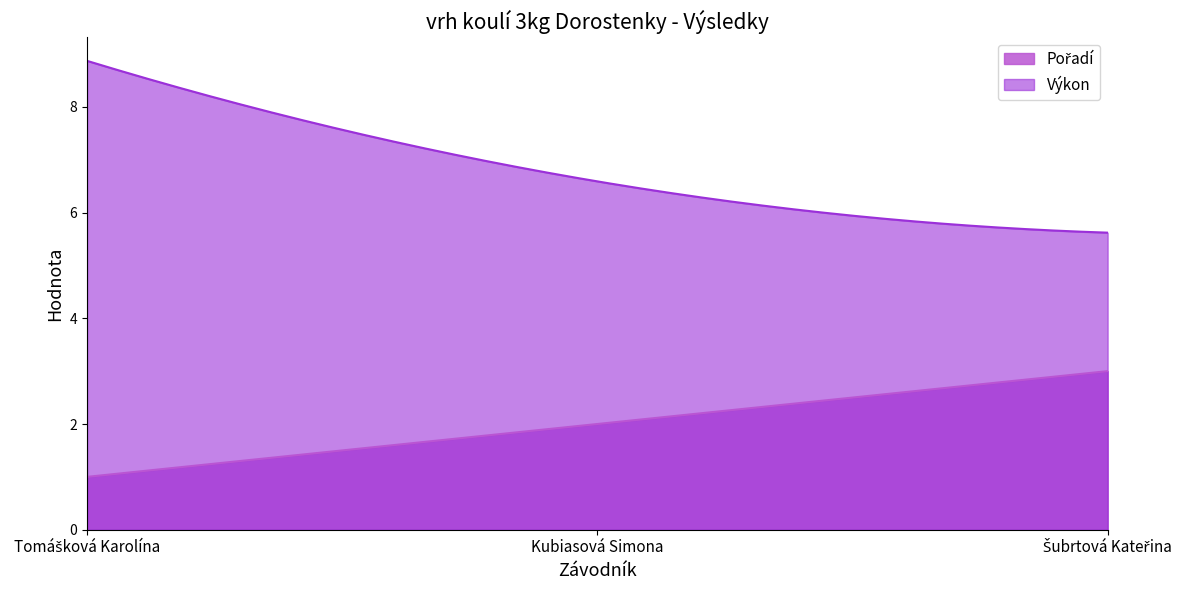

What is the label of the 1st point from the left?

Tomášková Karolína